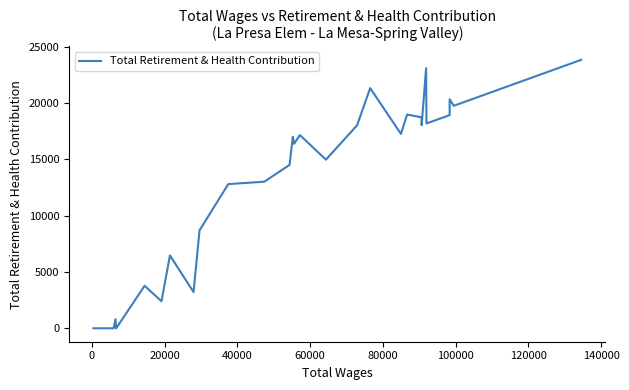

Does the chart display data point markers on the line(s)?

No